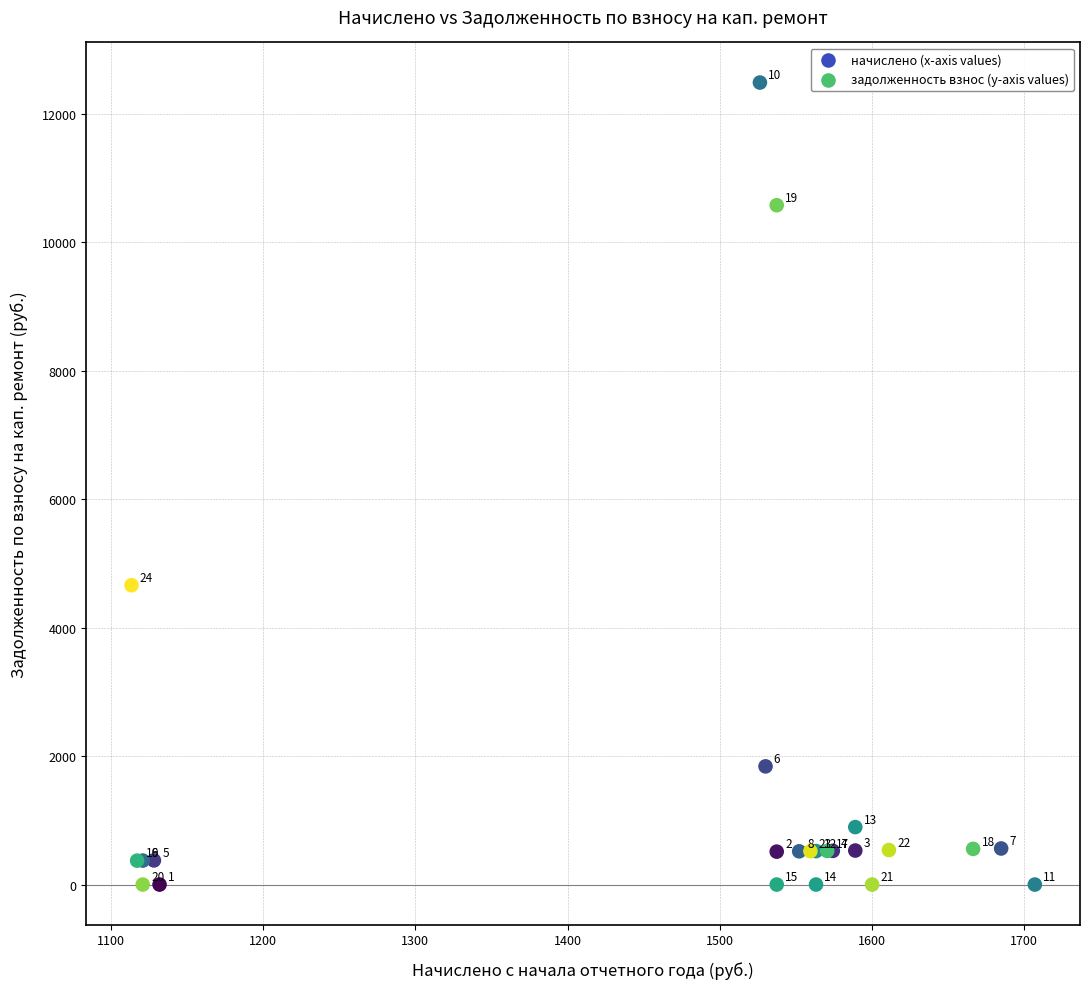

What Y value in the scatter plot is closest to 6244?

4660.8